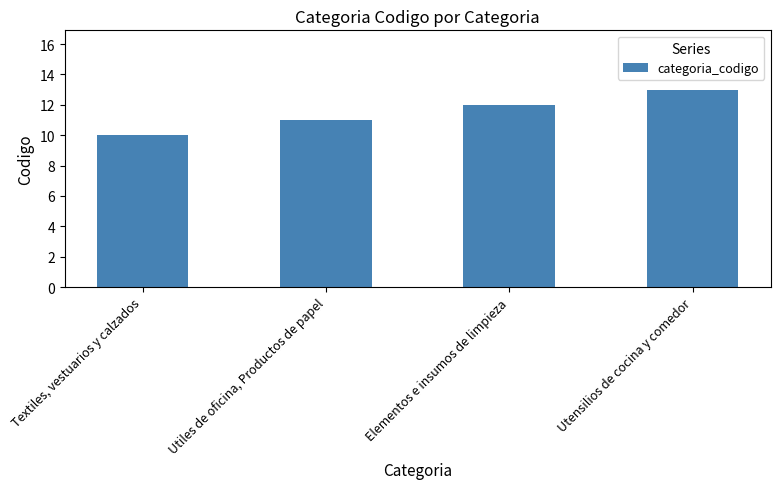

What is the approximate value at Utensilios de cocina y comedor?

13